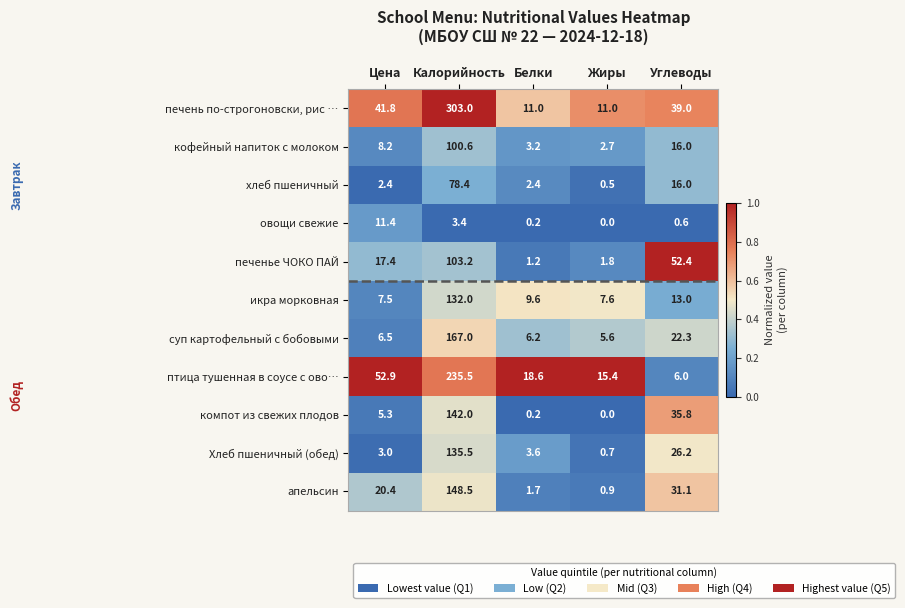

What is the difference between the овощи свежие values at Цена and Углеводы?

10.8